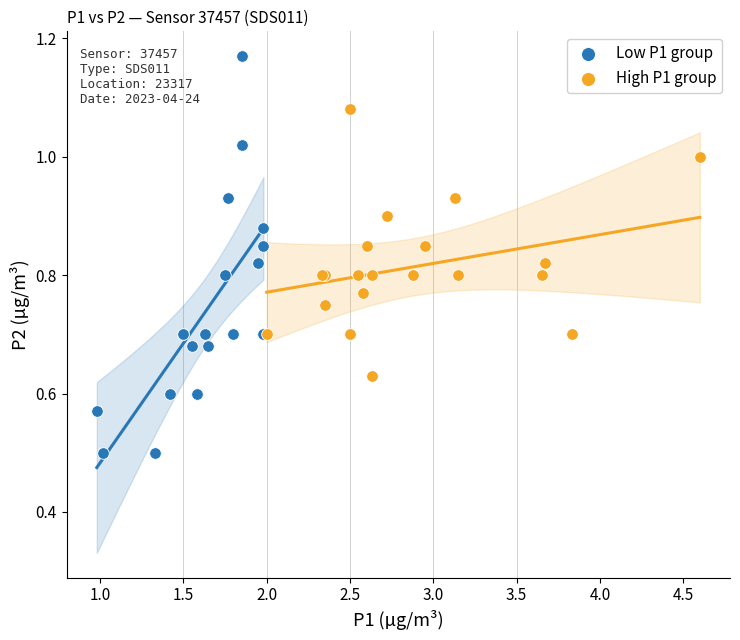

What are all the series names shown in the legend?

Low P1 group, High P1 group